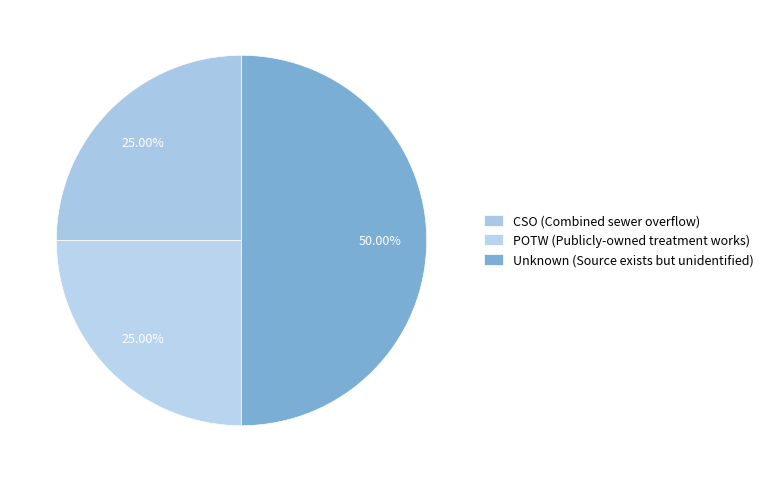

The POTW (Publicly-owned treatment works) slice represents 25% of the pie. True or false?

True